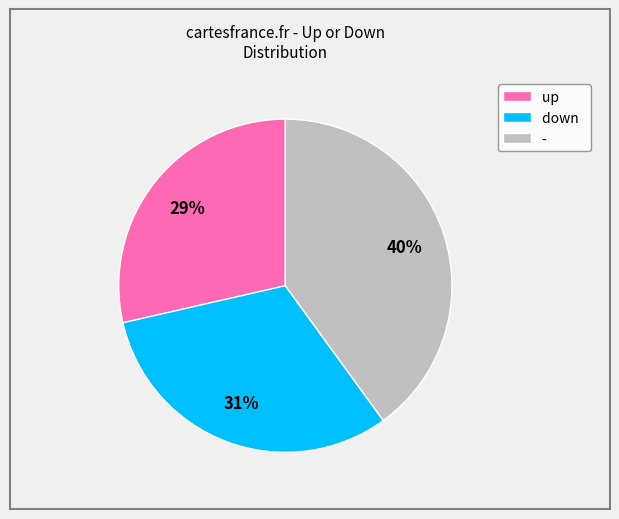

How many slices are in this pie chart?

3